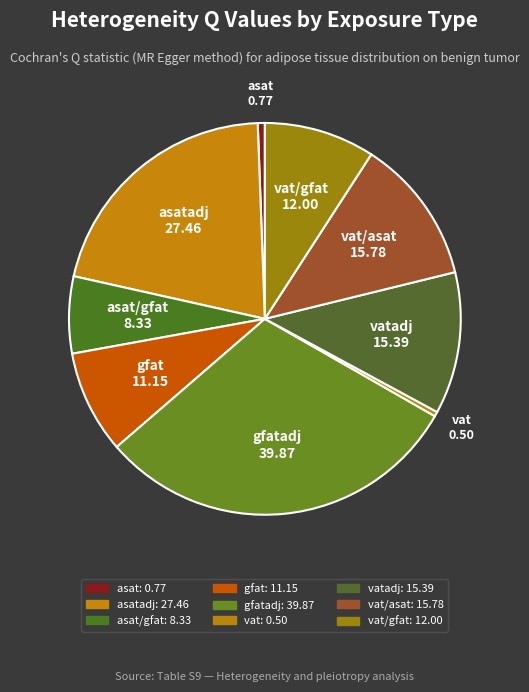

Rank the categories by value from lowest to highest.

vat, asat, asat/gfat, gfat, vat/gfat, vatadj, vat/asat, asatadj, gfatadj